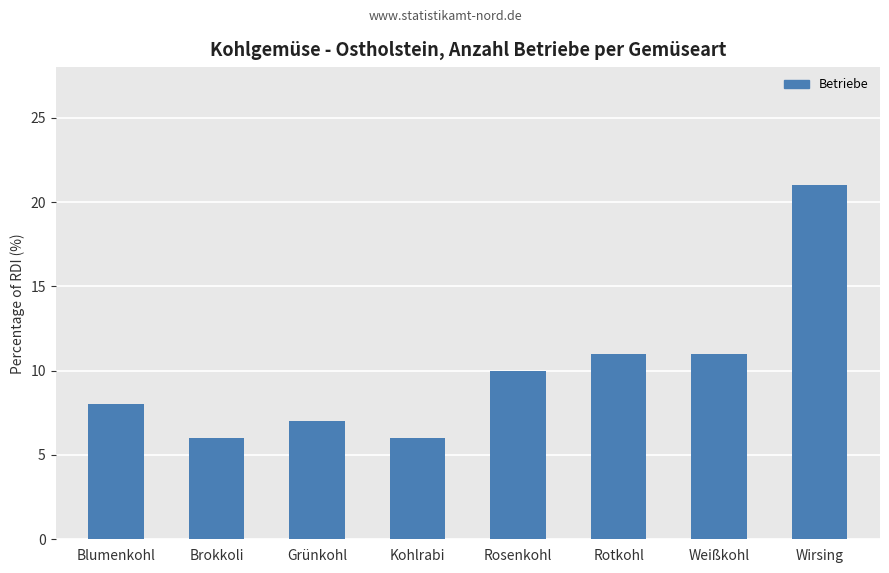

The chart shows a value of 7 at Grünkohl. True or false?

True